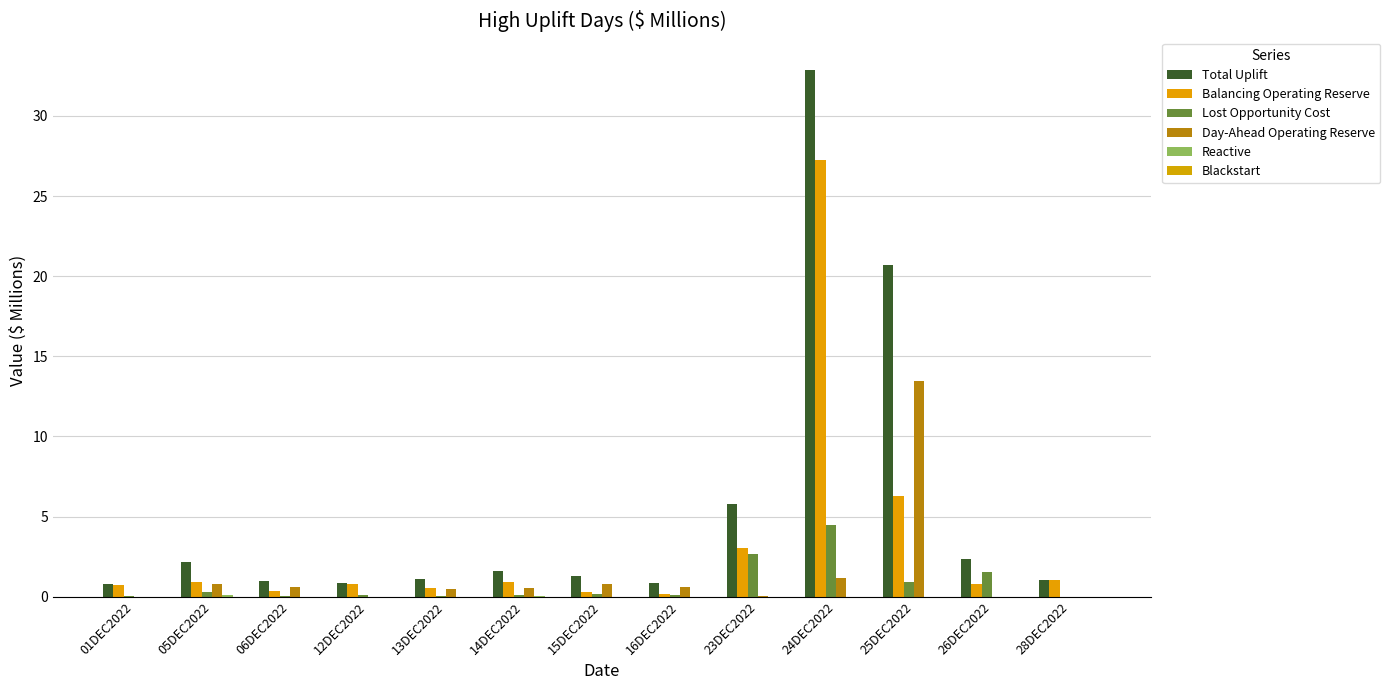

Are the bars horizontal?

No